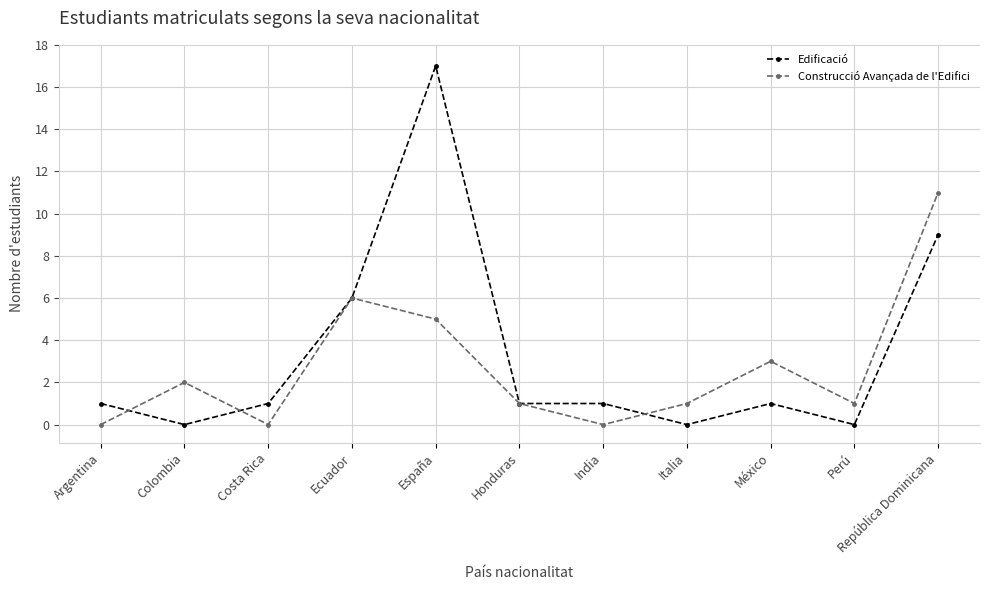

List the series in order of their peak value, lowest first.

Construcció Avançada de l'Edifici, Edificació